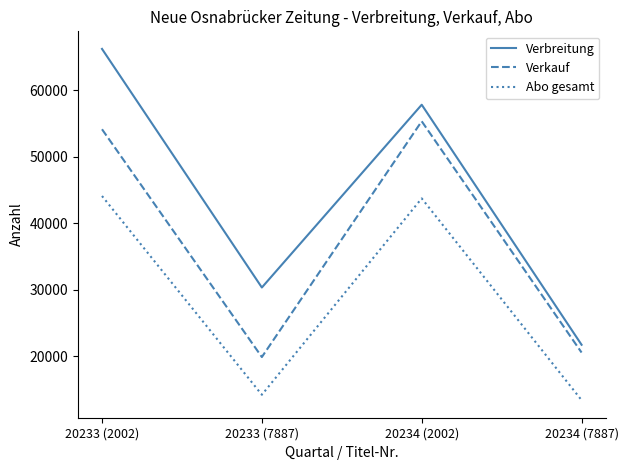

How many lines are shown in the chart?

3